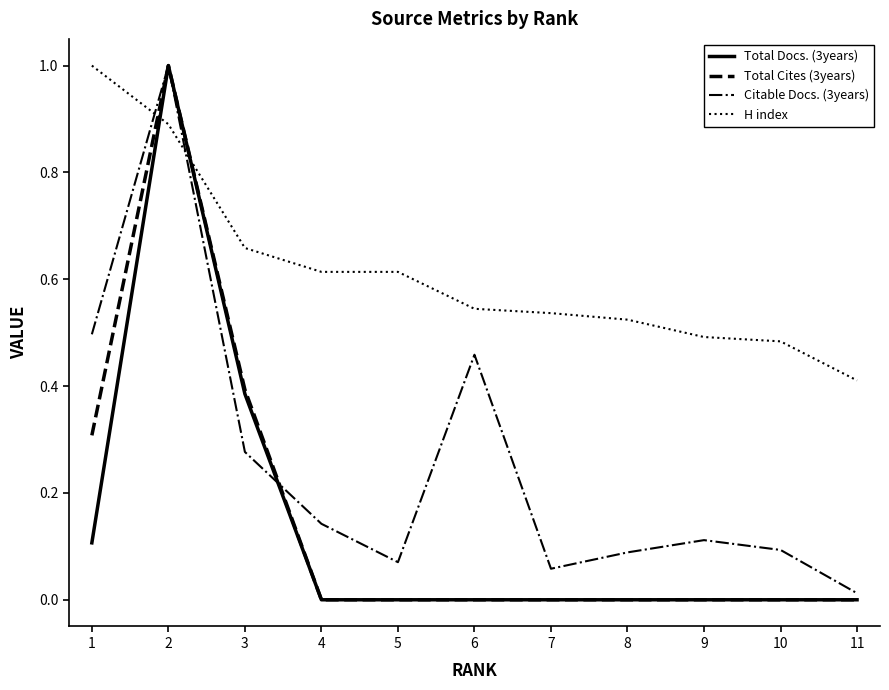

True or false: Citable Docs. (3years) has a value of 0.1 at 10.

True